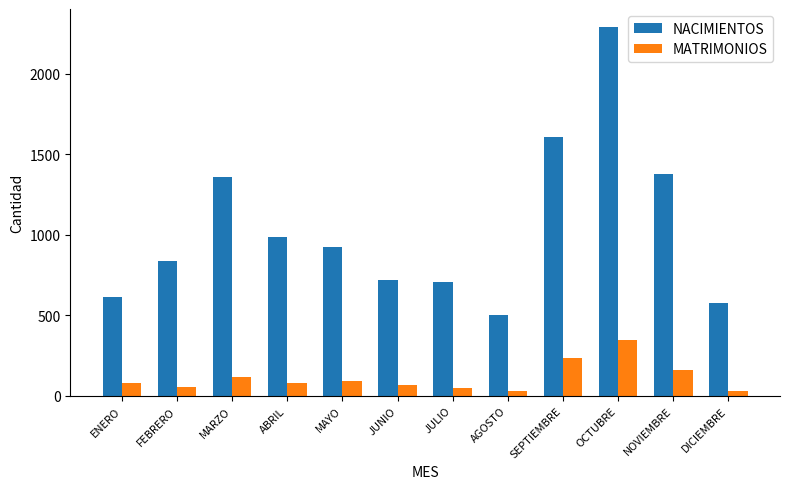

What is the lowest value of the NACIMIENTOS series?

501